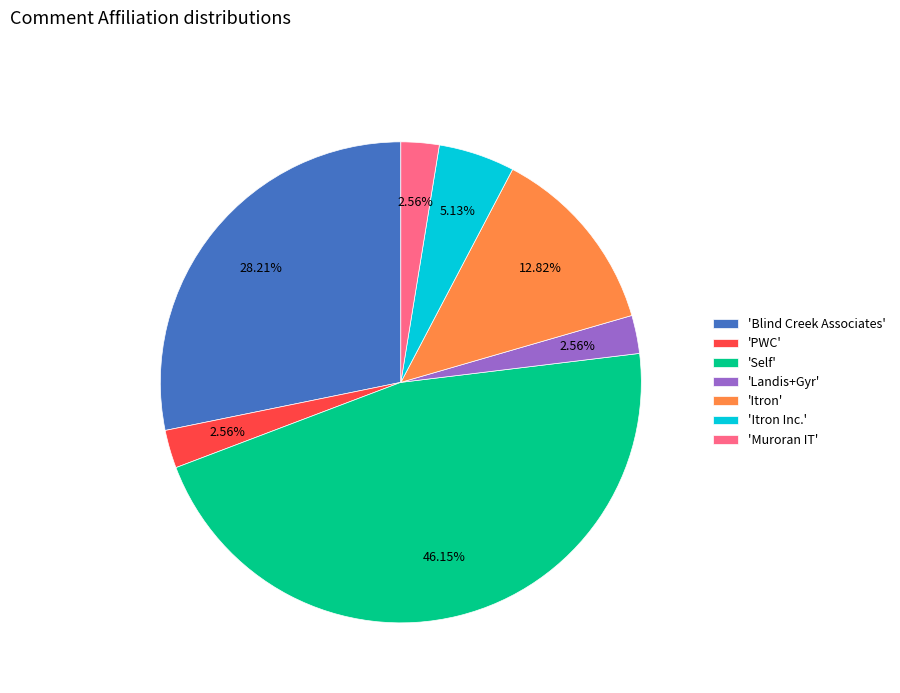

What is the largest slice in the pie chart?

'Self'